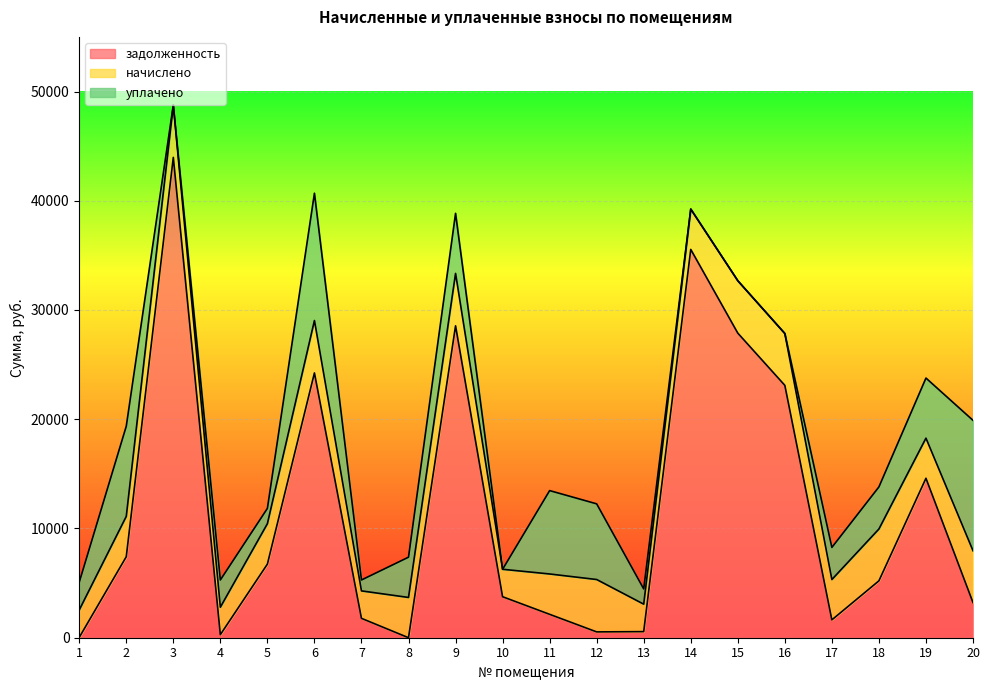

The задолженность series shows 19620.8 at 9. True or false?

False